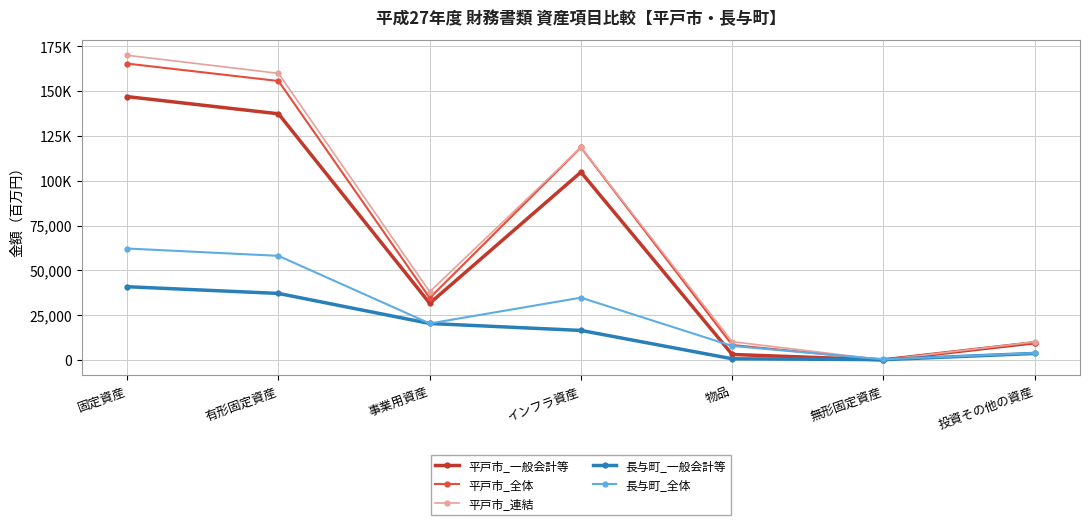

True or false: 平戸市_全体 and 長与町_全体 intersect in this chart.

True